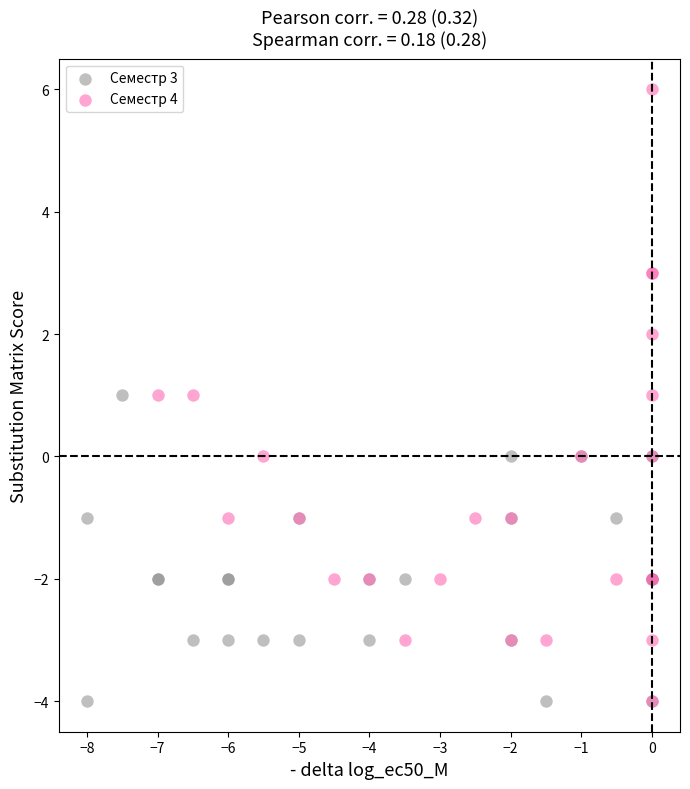

Which series has the largest Y range (max minus min)?

Семестр 4